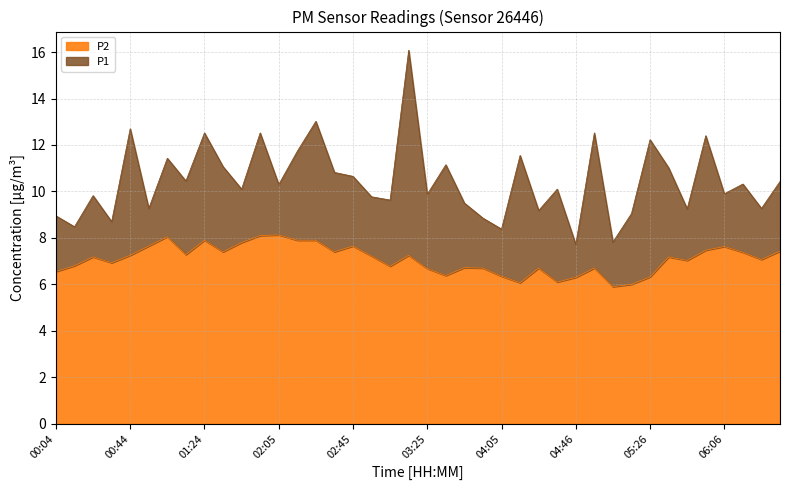

True or false: P1 and P2 cross at least once.

False